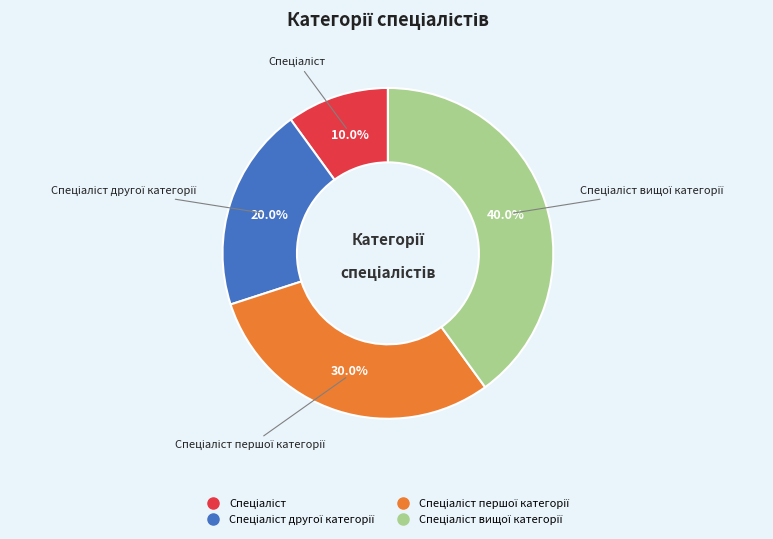

Does any single category account for the majority?

No